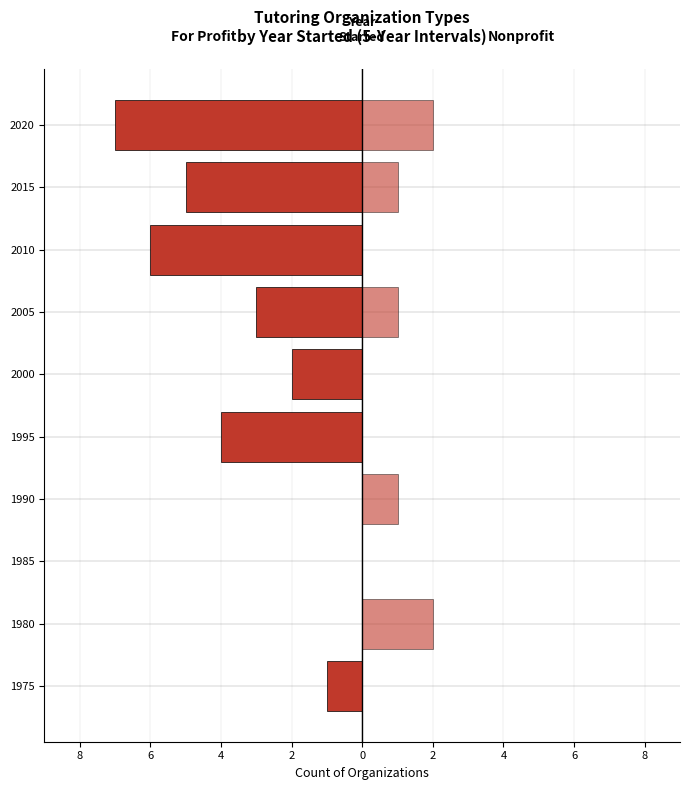

How many values in For Profit are below zero?

7